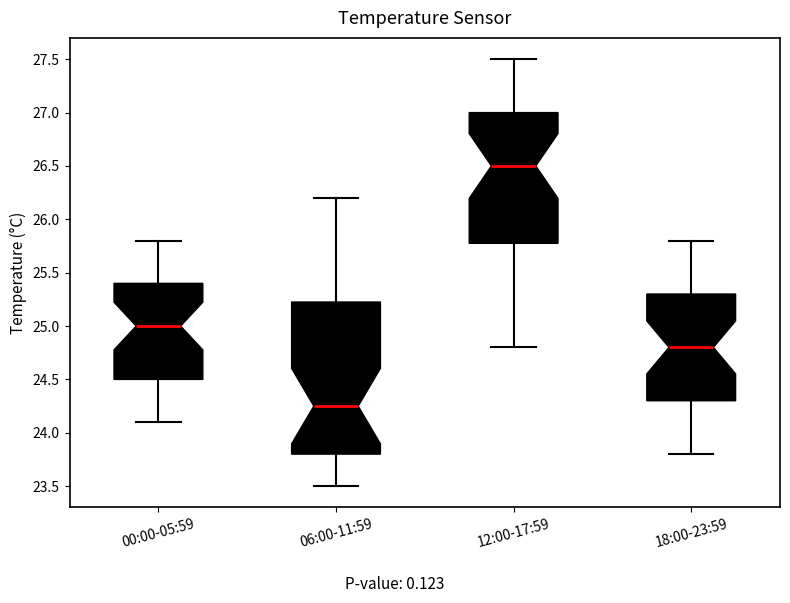

Which box is the tallest, from its lower edge to its upper edge?

06:00-11:59